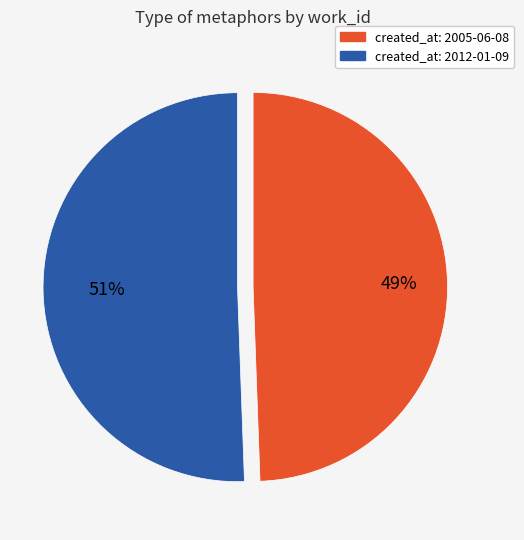

To the nearest percent, what is the average slice percentage?

50%